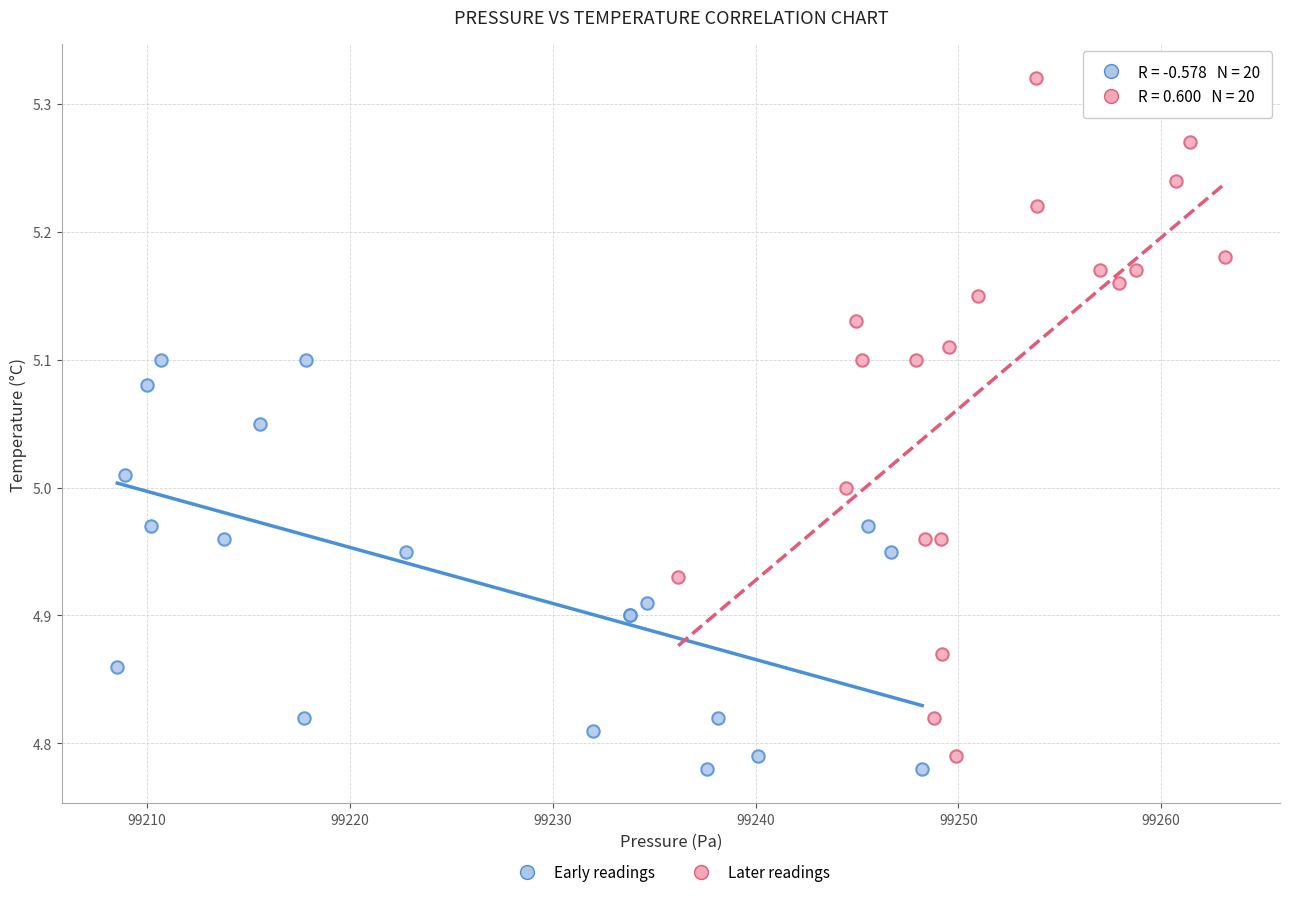

Which series contains the highest Y value?

Later readings